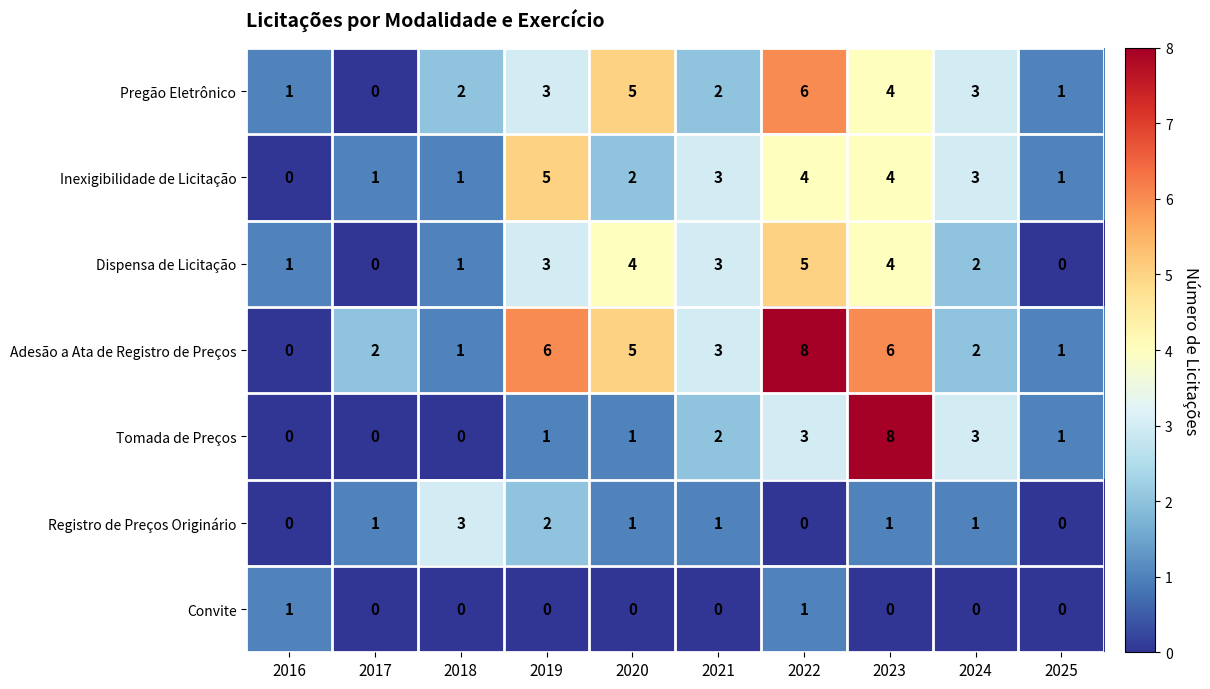

Which series has the largest total across all categories?

Adesão a Ata de Registro de Preços